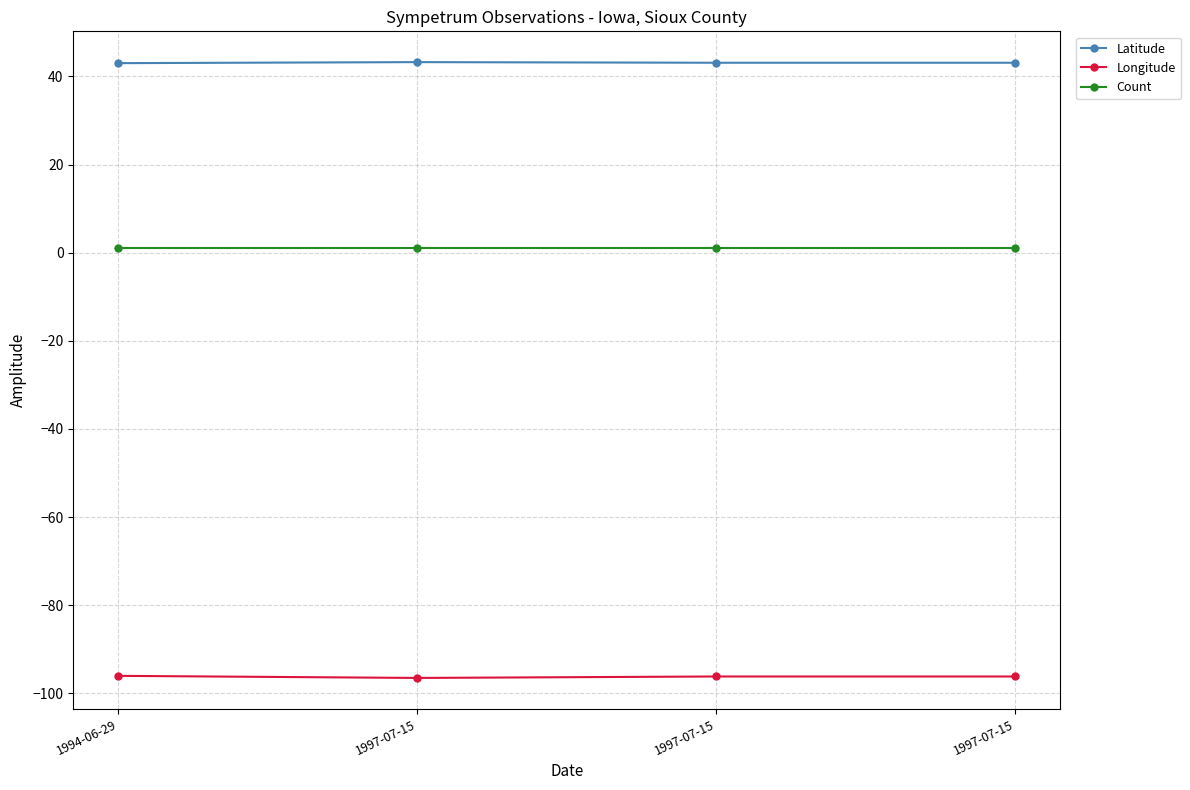

How many data points does each series have?

4